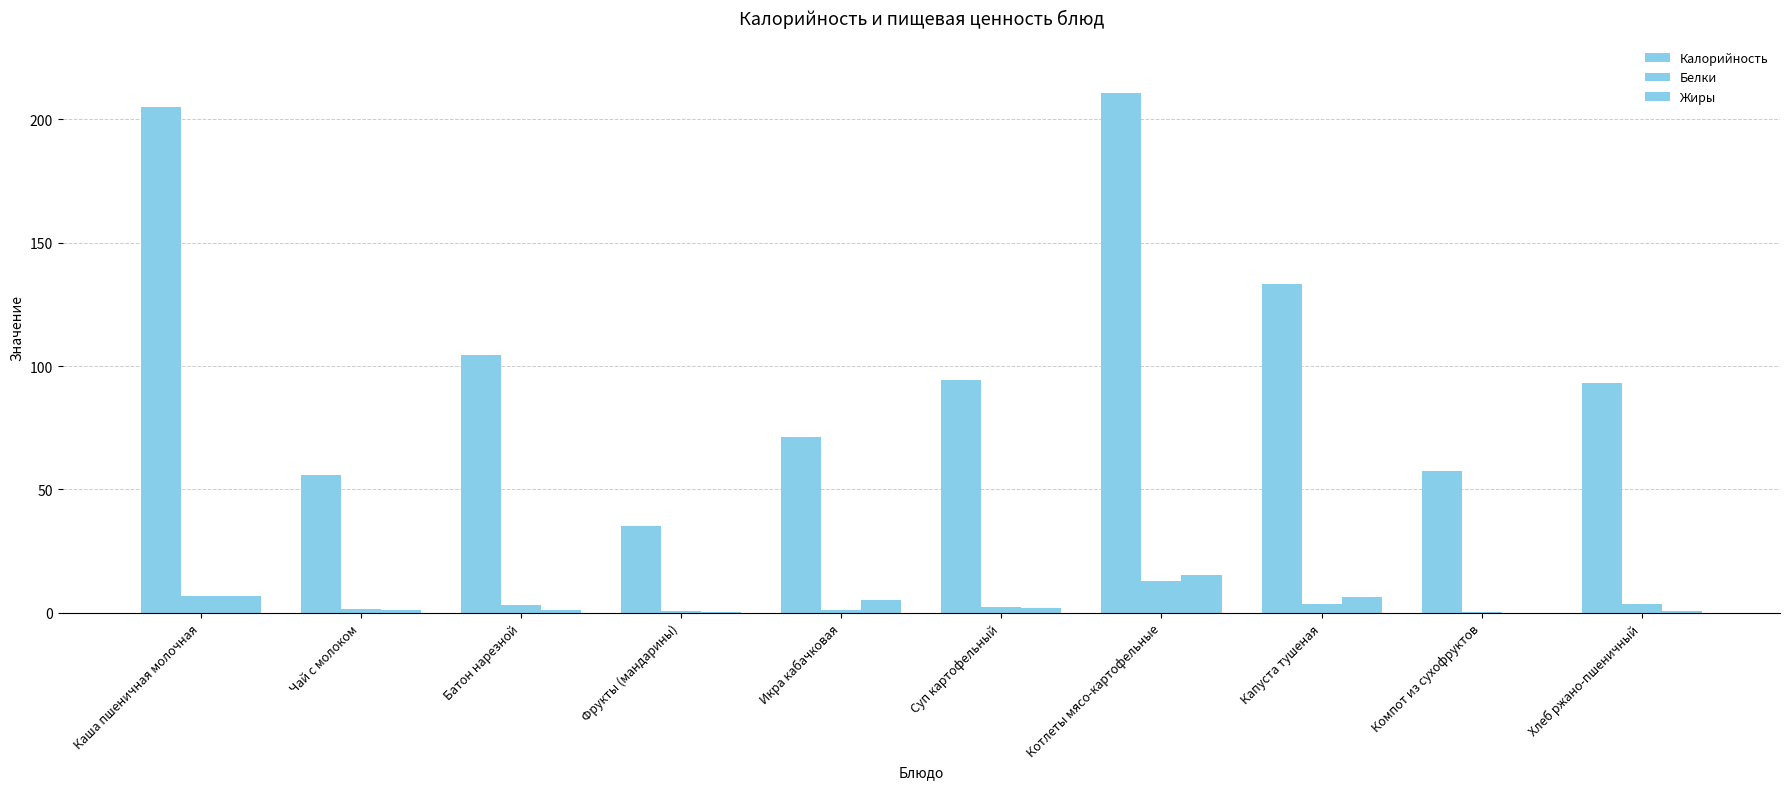

Where does the Белки series first go above 3?

Каша пшеничная молочная